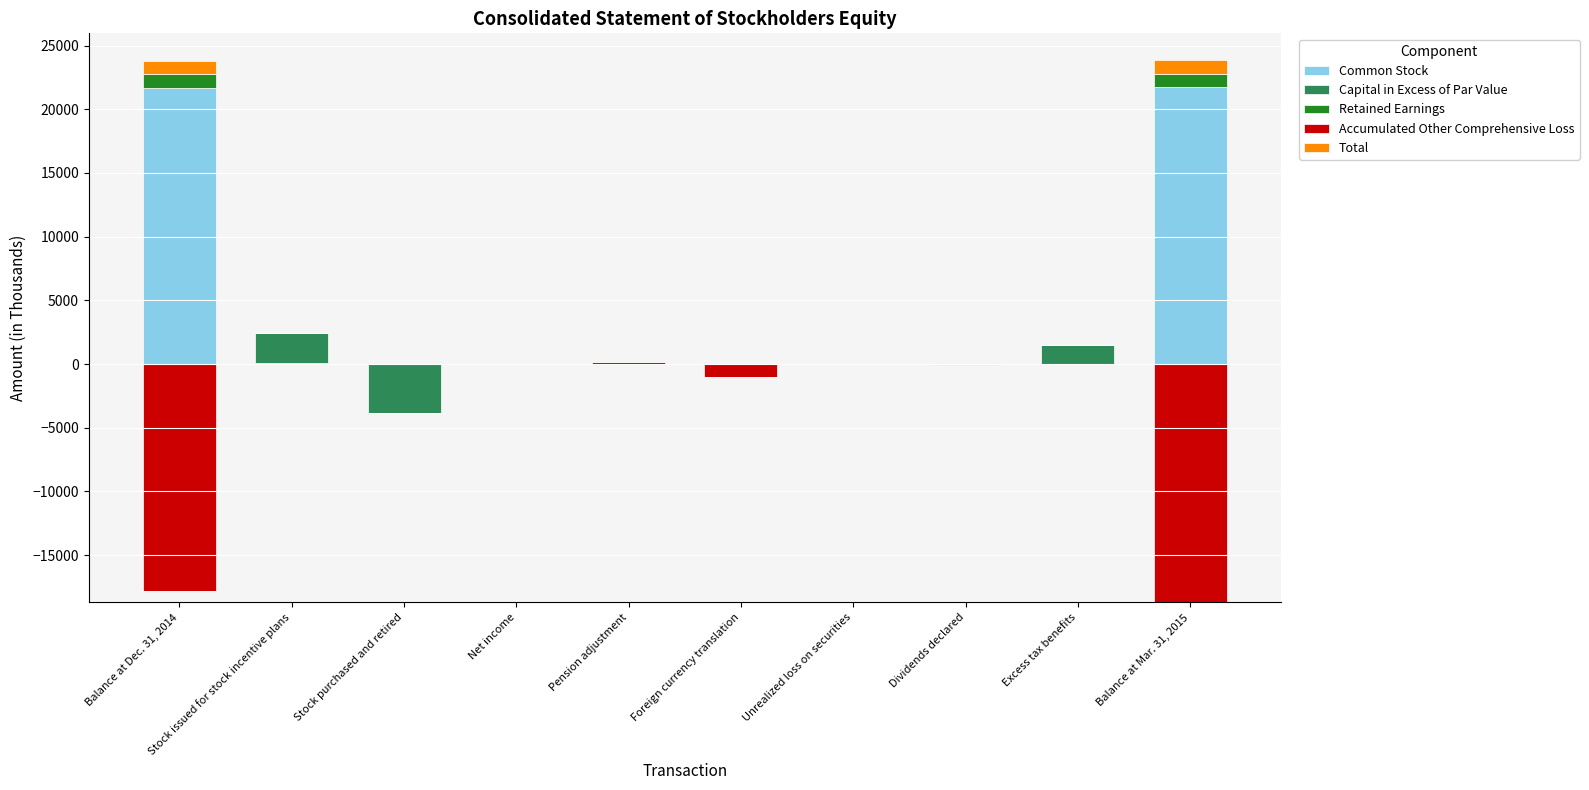

What is the label of the 6th bar from the left?

Foreign currency translation